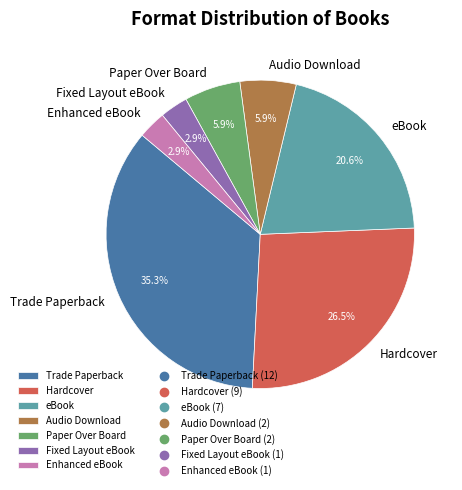

Does Fixed Layout eBook account for over 50% of the chart?

No